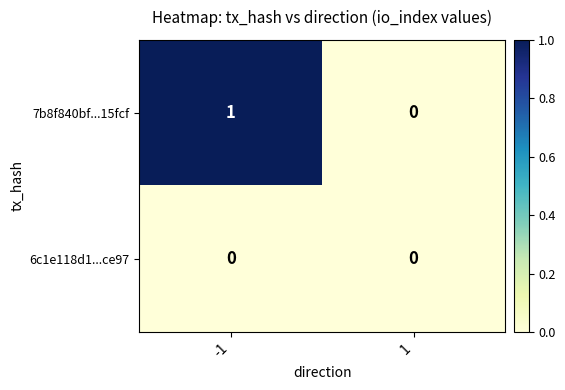

Rank the series by their average value, from highest to lowest.

7b8f840bf...15fcf, 6c1e118d1...ce97